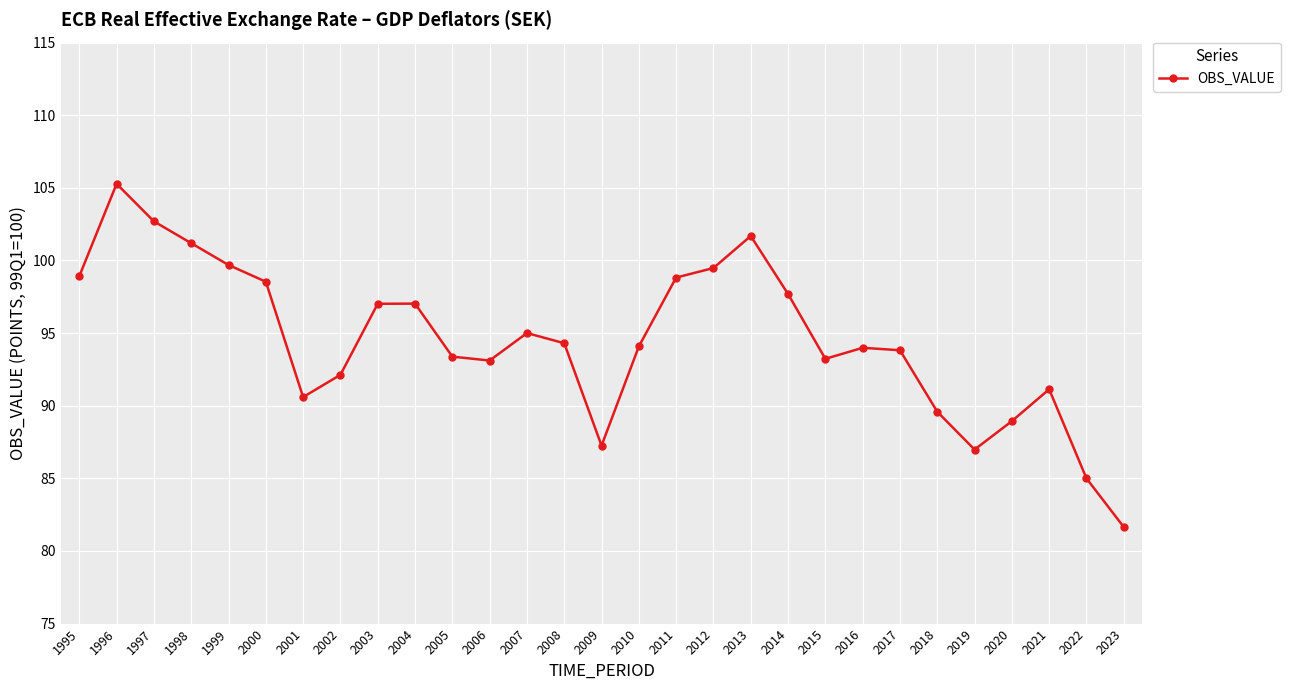

What is the value of the 19th point from the left?

101.7